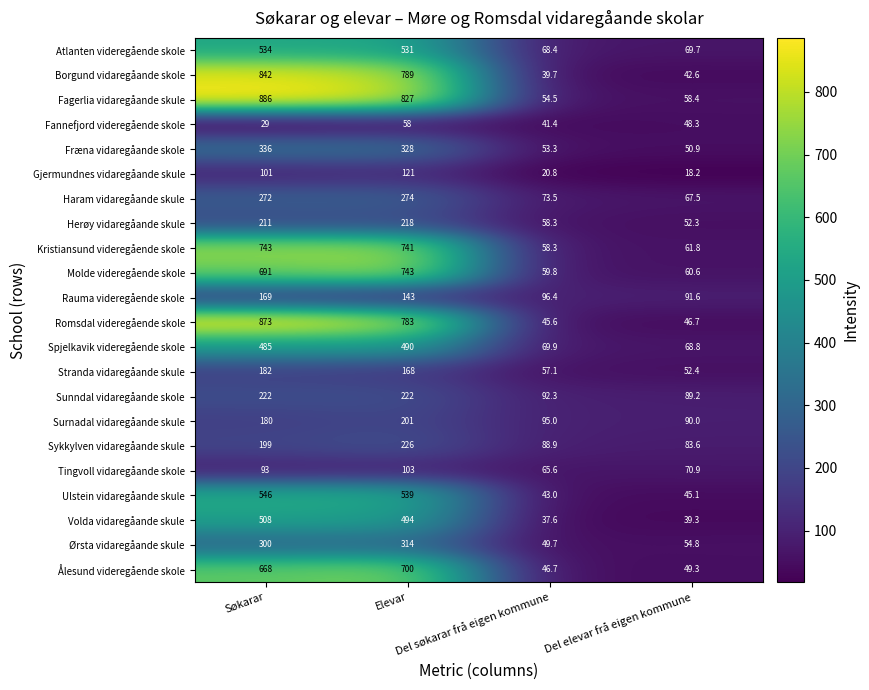

What is the sum of all Sykkylven vidaregåande skule values?

597.5